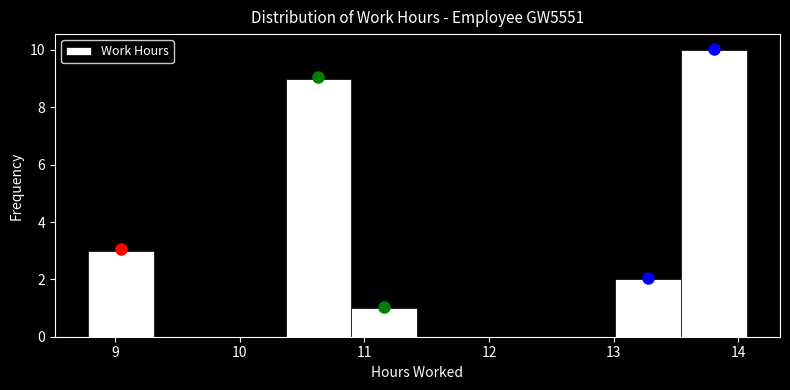

Reading left to right, transcribe this chart: for each bar, give the range it covers on the x-axis and its height. Neither the bar edges nor the heights are printed on the chart, so give them approximately, as read against the axes.

8.8 to 9.3: 3
9.3 to 9.8: 0
9.8 to 10.4: 0
10.4 to 10.9: 9
10.9 to 11.4: 1
11.4 to 12.0: 0
12.0 to 12.5: 0
12.5 to 13.0: 0
13.0 to 13.5: 2
13.5 to 14.1: 10